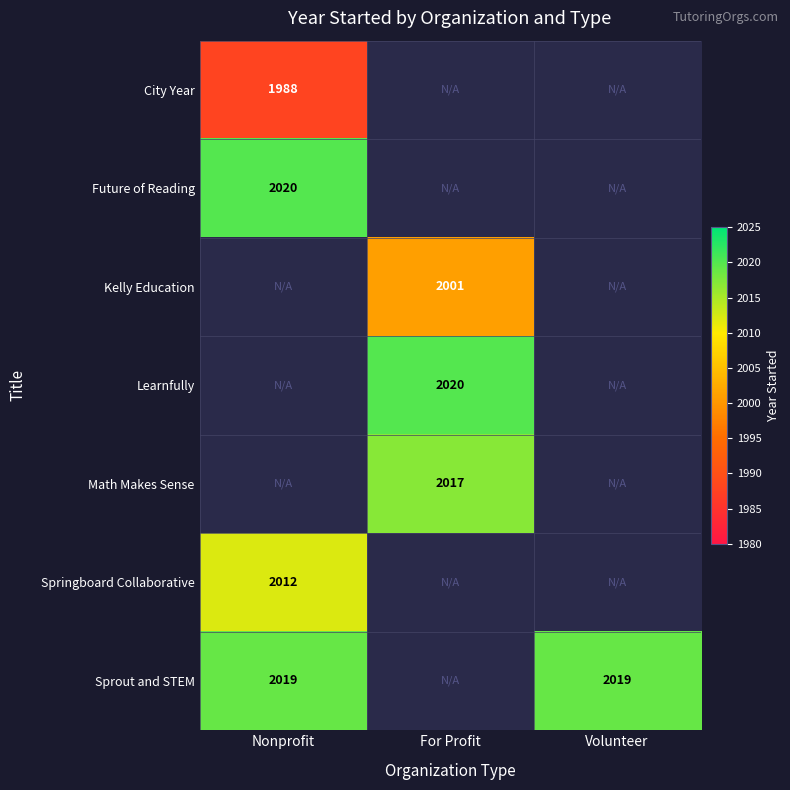

Which label corresponds to the largest value in the chart?

Nonprofit